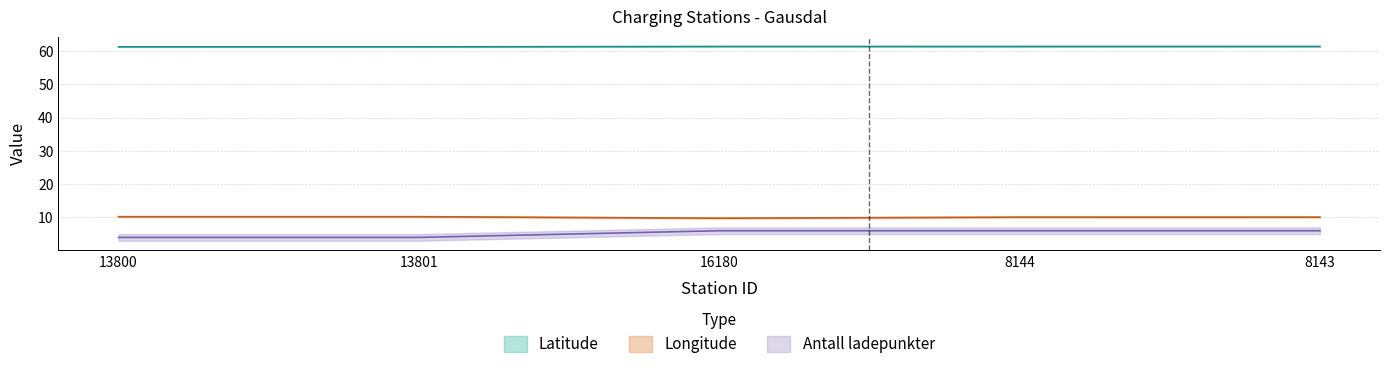

At which category does Longitude reach its first local valley?

16180